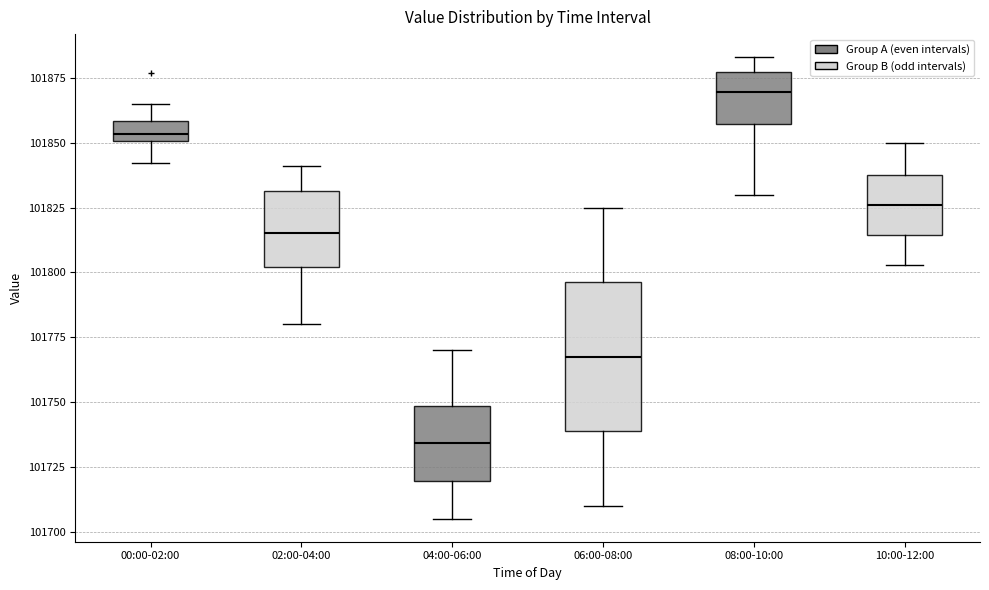

Which box has the highest median line?

08:00-10:00